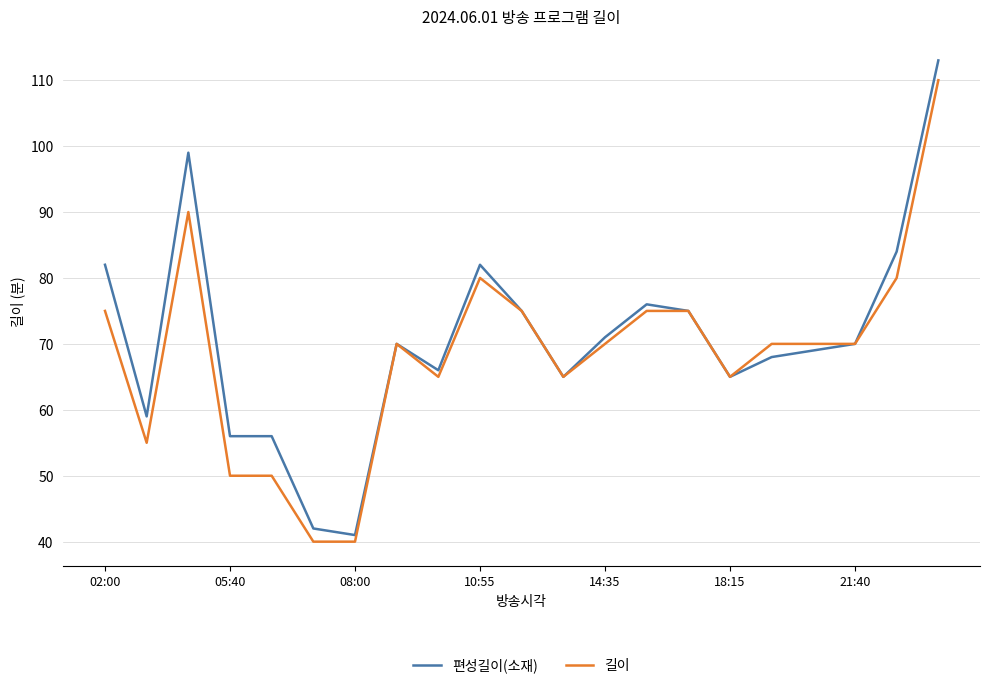

What is the highest value of the 편성길이(소재) series?

113